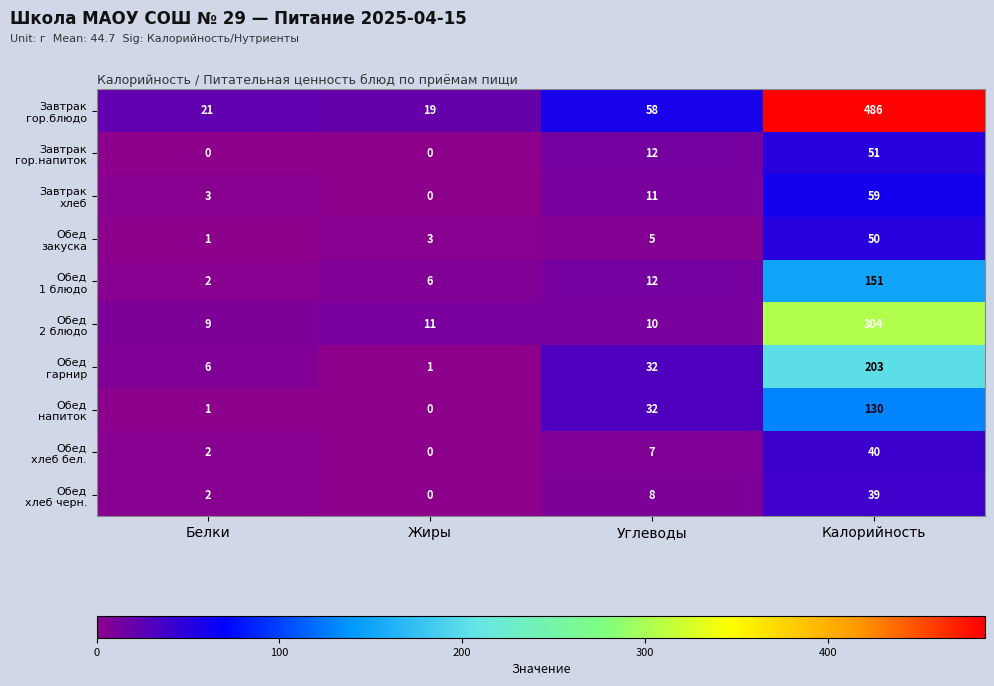

What is the difference between the highest and lowest values at Калорийность?

447